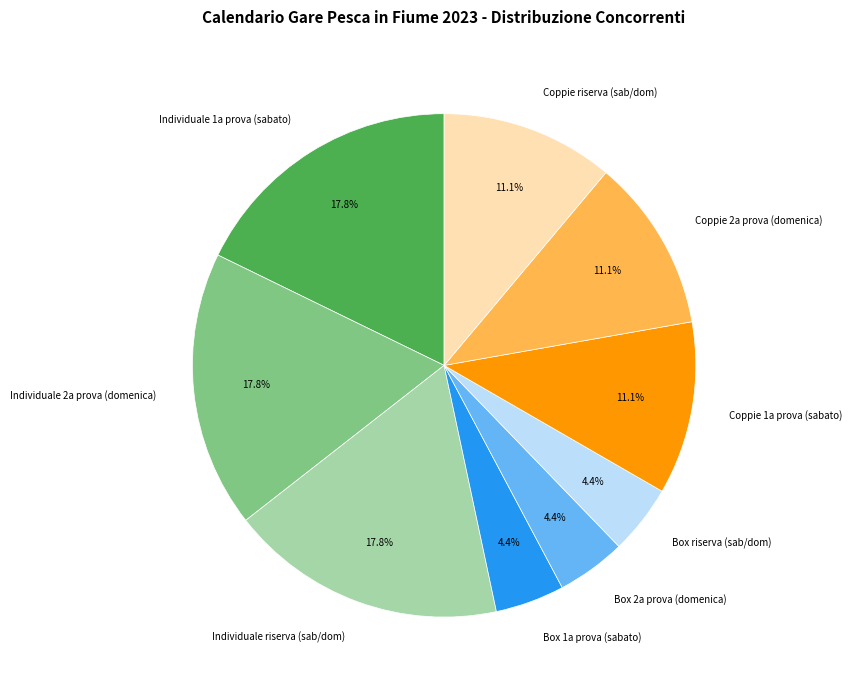

What is the ratio of the value at Individuale 1a prova (sabato) to the value at Coppie 2a prova (domenica)?

1.6